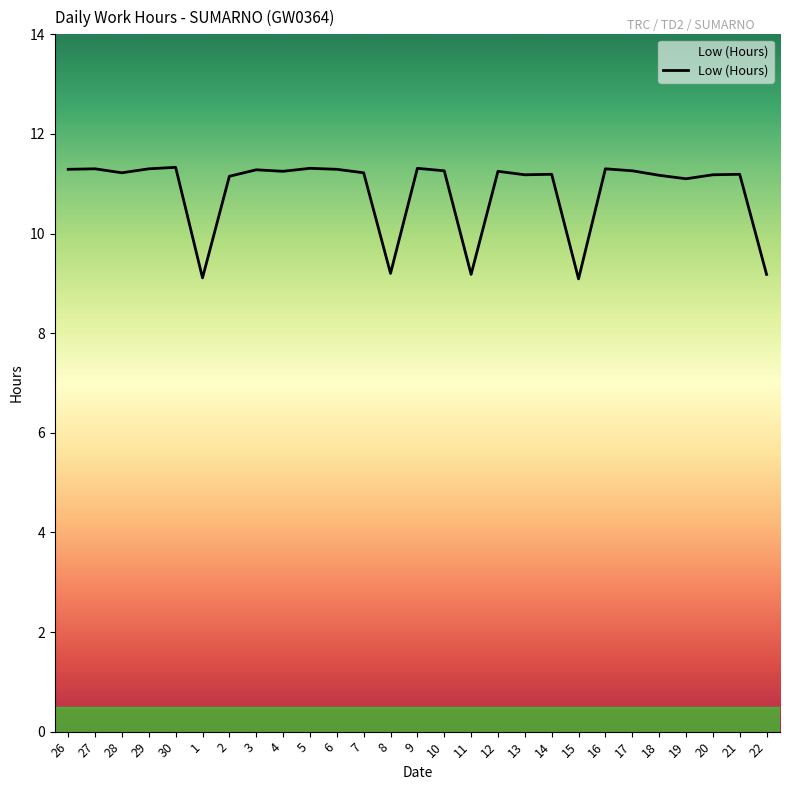

Read the value at 3.

11.3